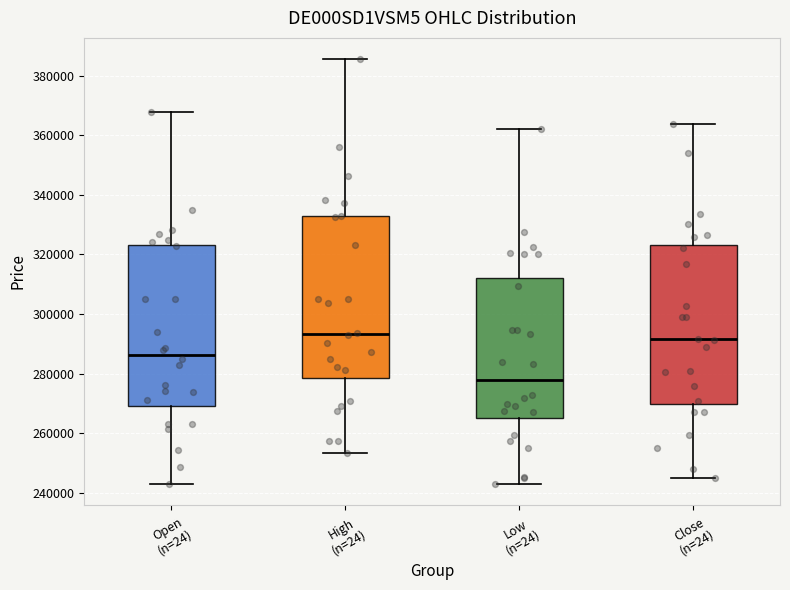

Reading left to right, transcribe this box plot: for each box, give where its median line is, the range the box spans, and where its two whiskers end, as read against the y-axis. The values are not printed on the chart, so give them approximately, as read against the axis.

Open (n=24): median 286000, box 270000 to 324000, whiskers 244000 to 368000
High (n=24): median 294000, box 278000 to 332000, whiskers 254000 to 386000
Low (n=24): median 278000, box 266000 to 312000, whiskers 244000 to 362000
Close (n=24): median 292000, box 270000 to 324000, whiskers 246000 to 364000